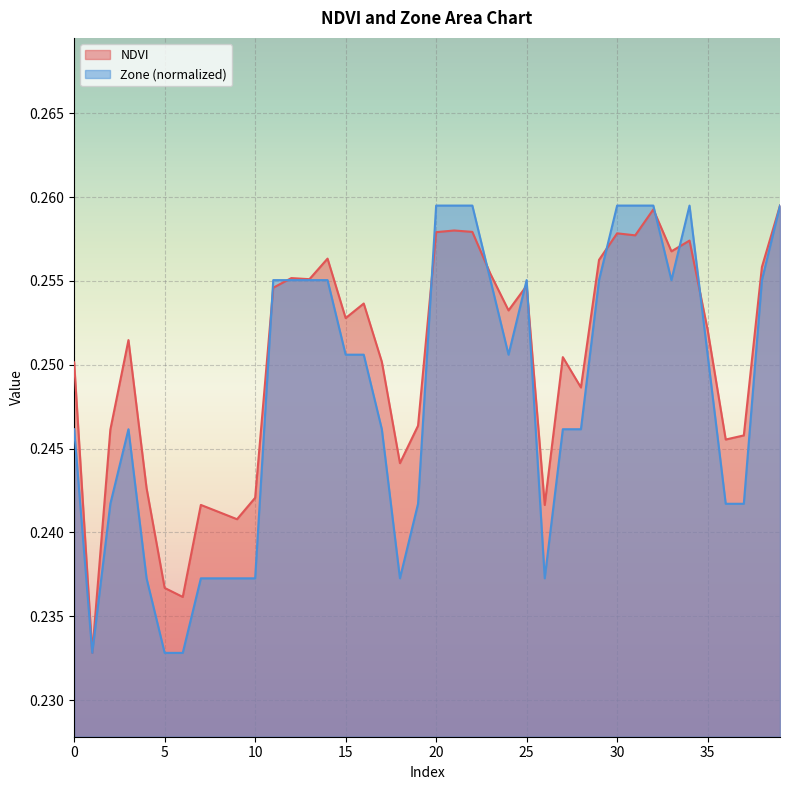

How many lines are shown in the chart?

2